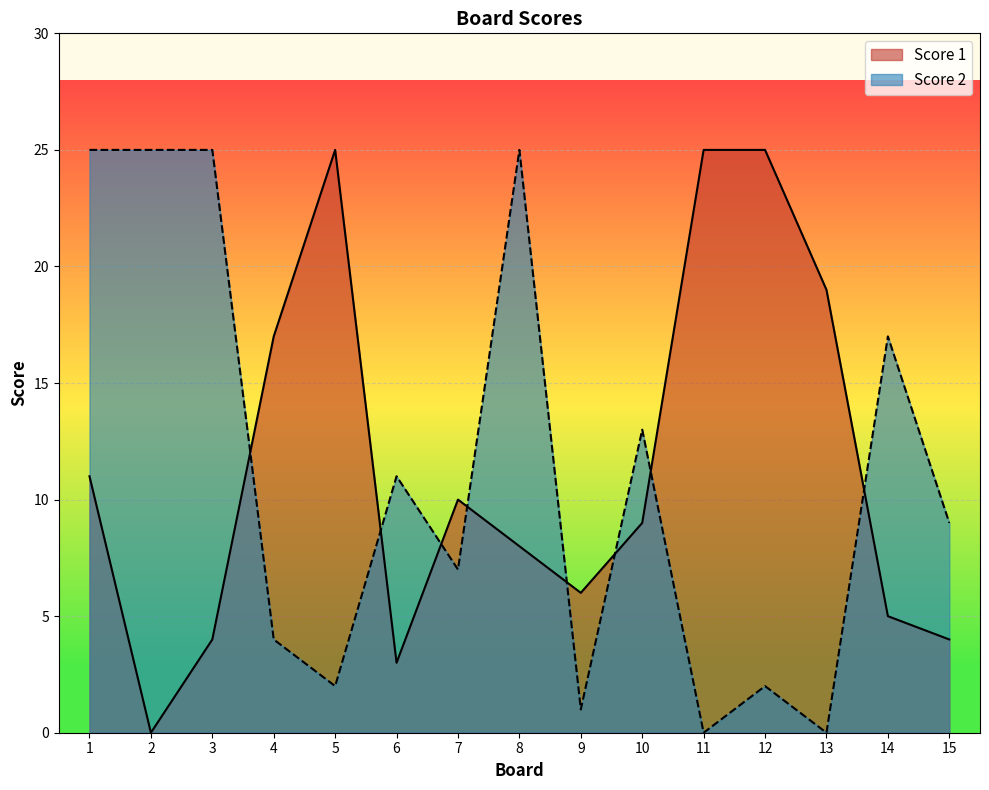

Reading left to right, transcribe all the data shown in this chart.

Score 1: 1=11	2=0	3=4	4=17	5=25	6=3	7=10	8=8	9=6	10=9	11=25	12=25	13=19	14=5	15=4
Score 2: 1=25	2=25	3=25	4=4	5=2	6=11	7=7	8=25	9=1	10=13	11=0	12=2	13=0	14=17	15=9